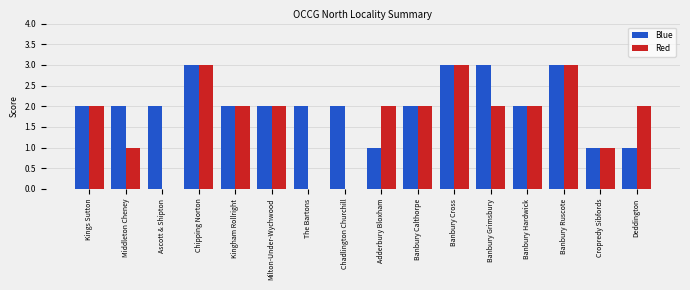

What is the greatest value displayed?

3